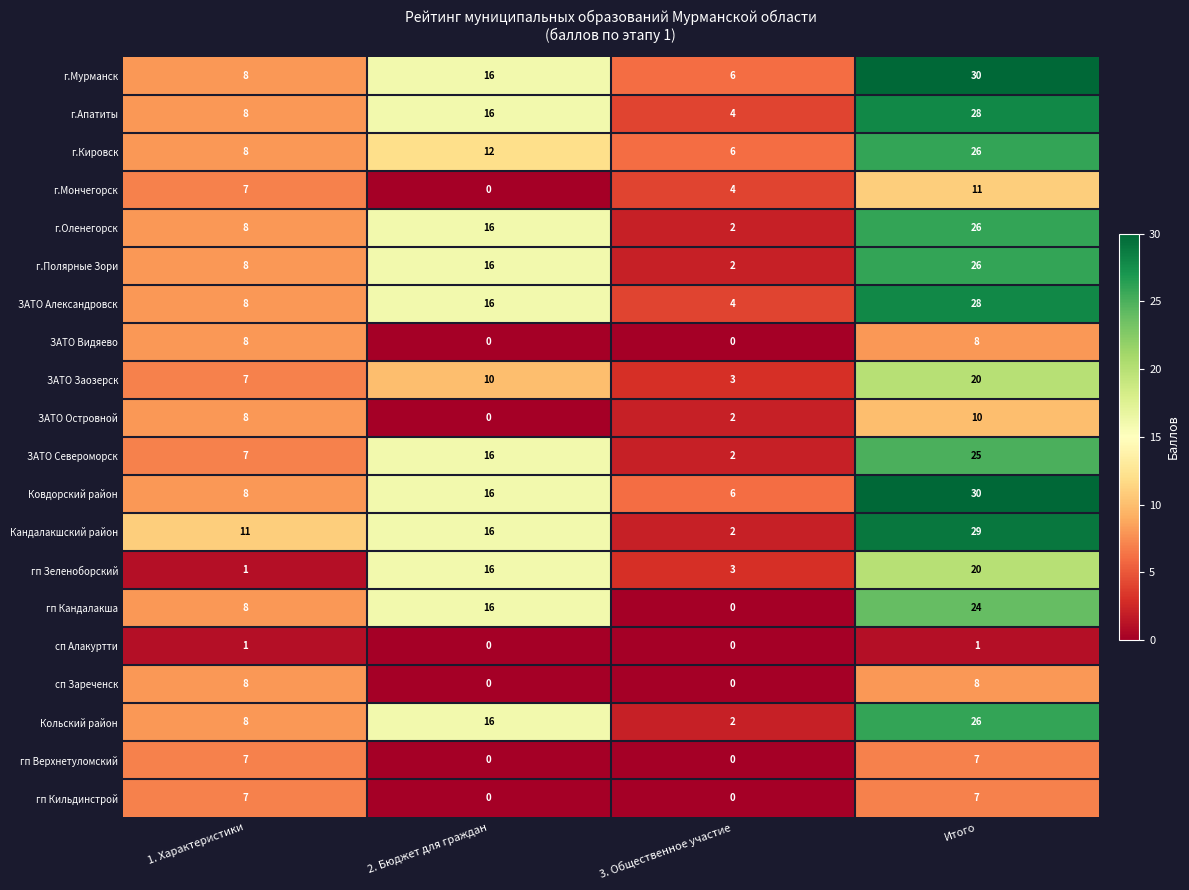

Is it true that ЗАТО Видяево equals 8 at Итого?

True